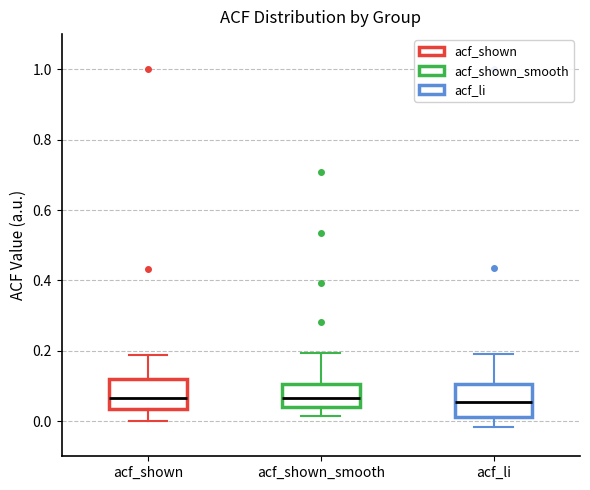

Reading left to right, read every box against the y-axis: the position of its median line, the range the box covers, and the ends of its whiskers. The values are not printed on the chart, so give them approximately, as read against the axis.

acf_shown: median 0.06, box 0.04 to 0.12, whiskers 0.00 to 0.18
acf_shown_smooth: median 0.06, box 0.04 to 0.10, whiskers 0.02 to 0.20
acf_li: median 0.06, box 0.02 to 0.10, whiskers -0.02 to 0.20